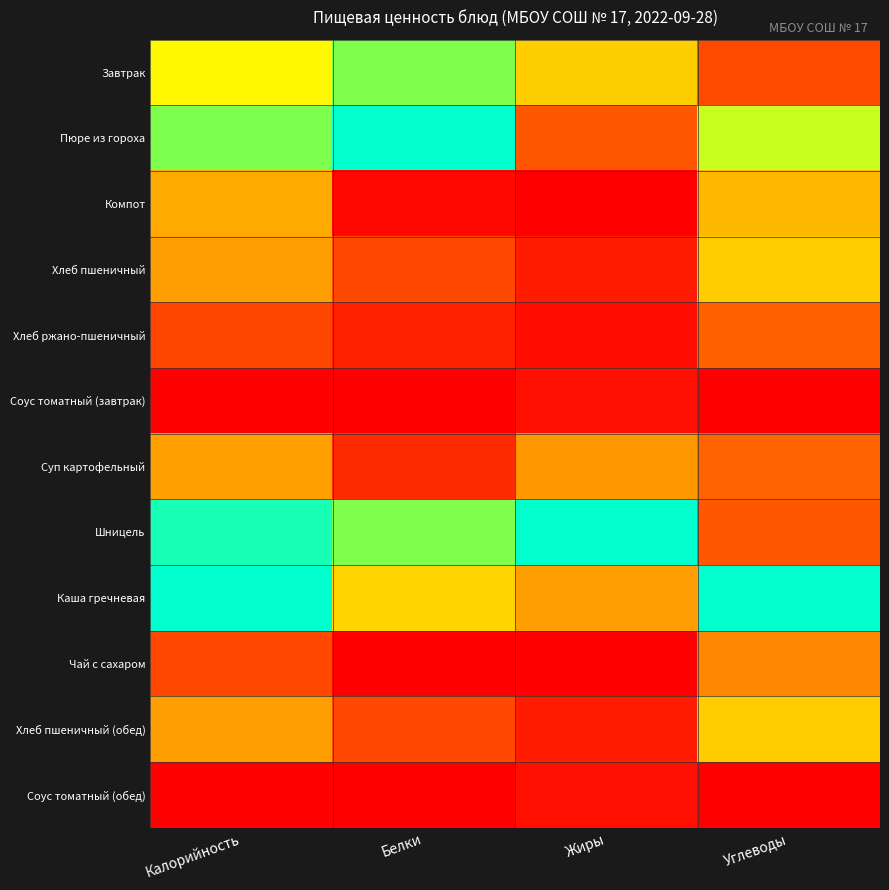

At how many categories does at least one series exceed 0?

4